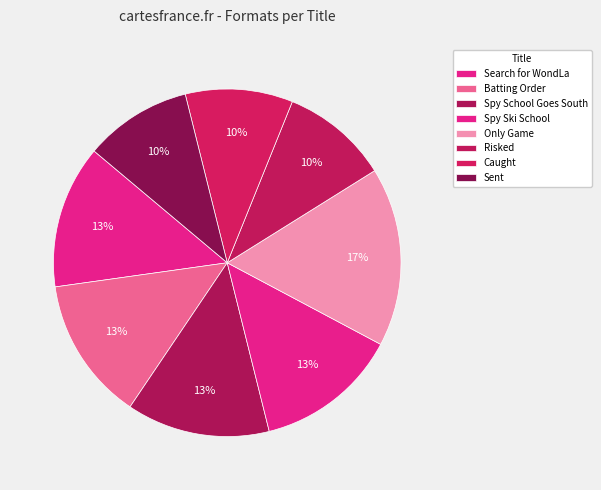

What is the ratio of the value at Only Game to the value at Batting Order?

1.2